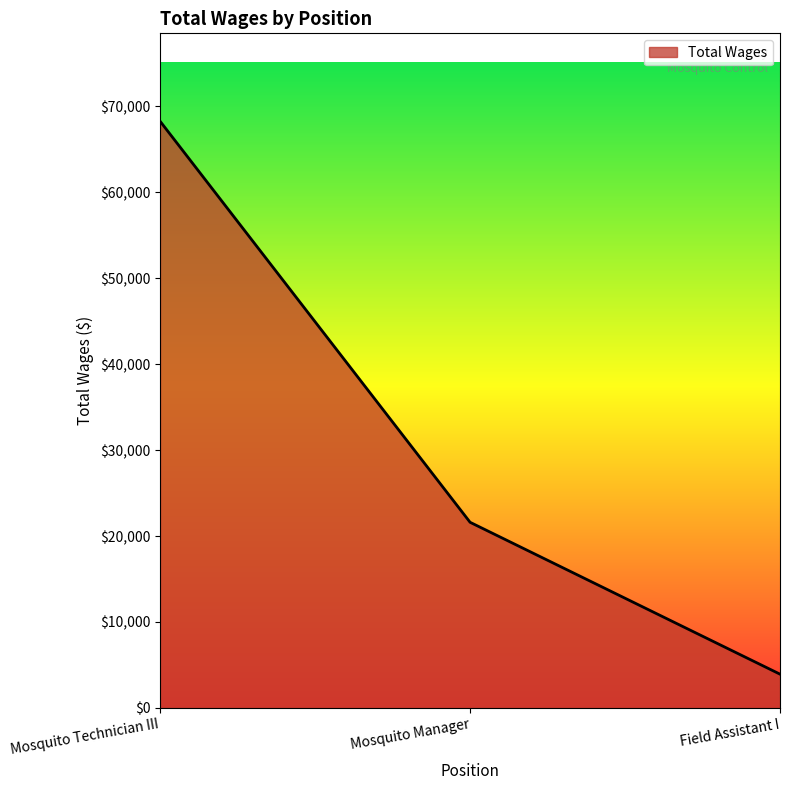

How many lines are shown in the chart?

1